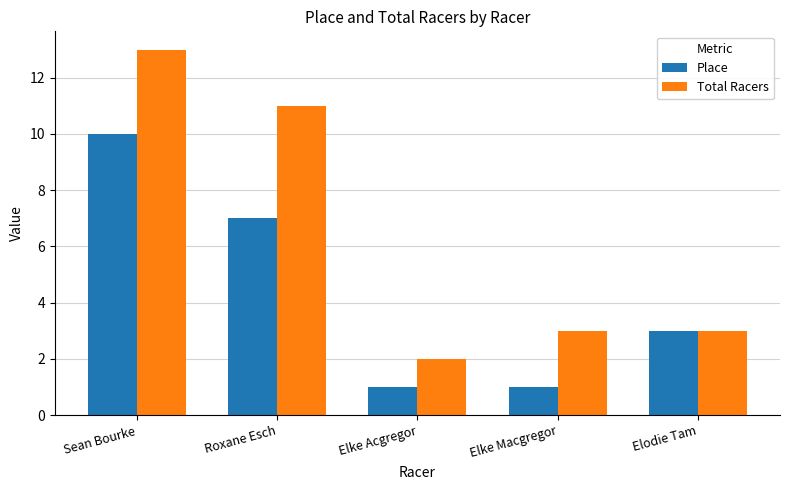

At how many categories does at least one series exceed 4?

2